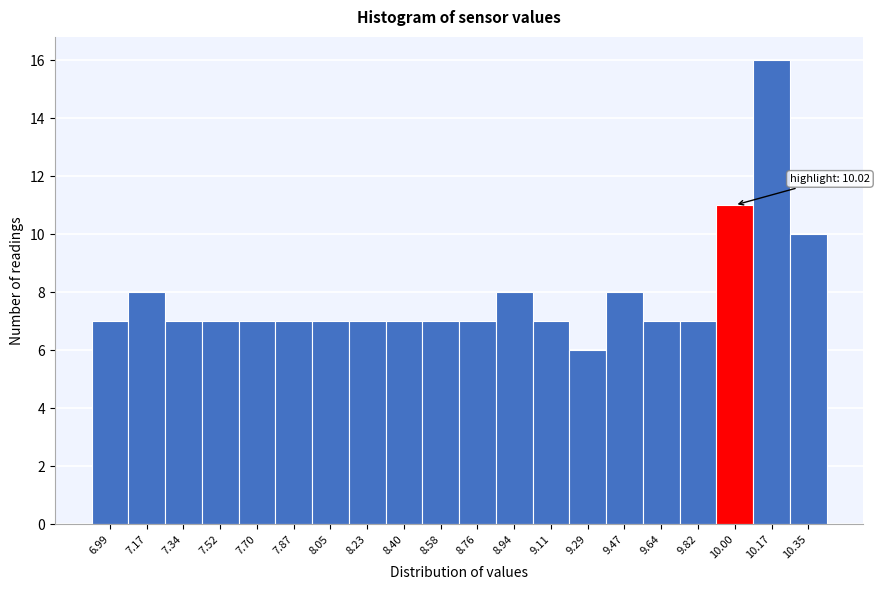

Which range on the x-axis has the tallest bar?

10.08 to 10.26